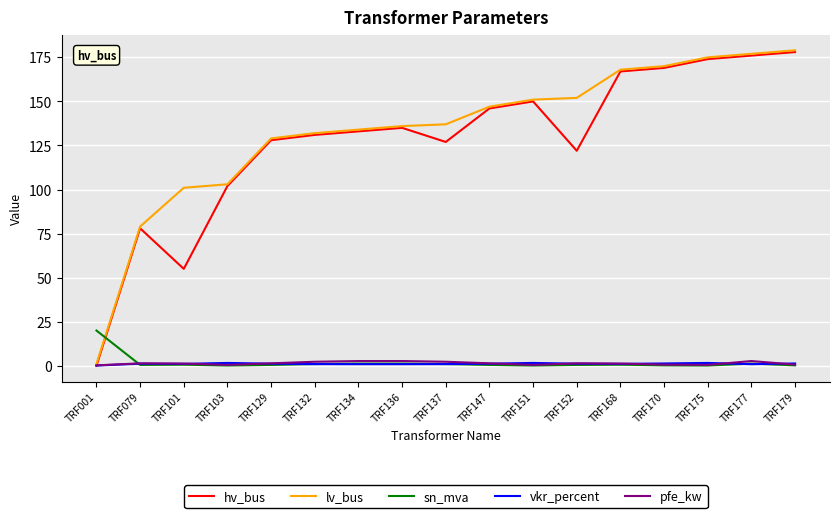

What is the maximum value for lv_bus?

179.0